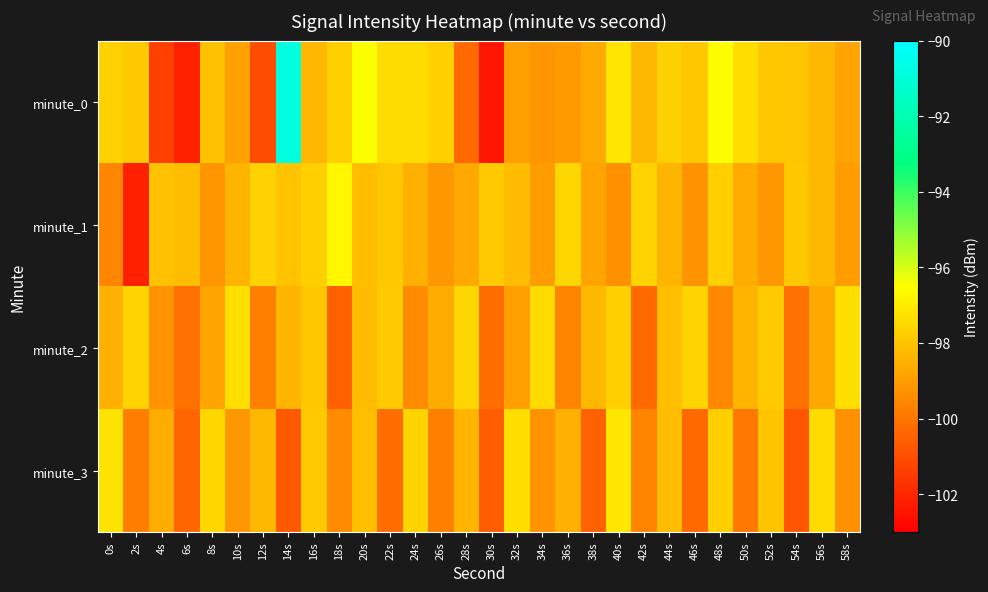

Which series has the largest total across all categories?

minute_0